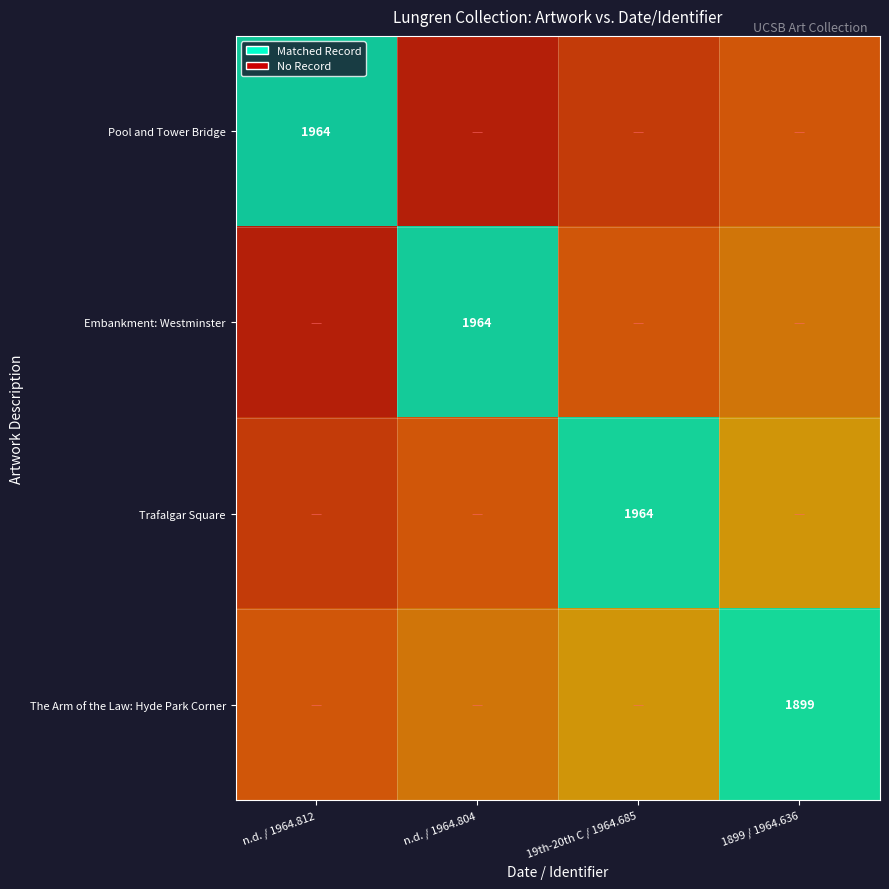

Reading left to right, what are all the values shown in this chart?

Pool and Tower Bridge: n.d. / 1964.812=1	n.d. / 1964.804=0	19th-20th C / 1964.685=0	1899 / 1964.636=0
Embankment: Westminster: n.d. / 1964.812=0	n.d. / 1964.804=1	19th-20th C / 1964.685=0	1899 / 1964.636=0
Trafalgar Square: n.d. / 1964.812=0	n.d. / 1964.804=0	19th-20th C / 1964.685=1	1899 / 1964.636=0
The Arm of the Law: Hyde Park Corner: n.d. / 1964.812=0	n.d. / 1964.804=0	19th-20th C / 1964.685=0	1899 / 1964.636=1